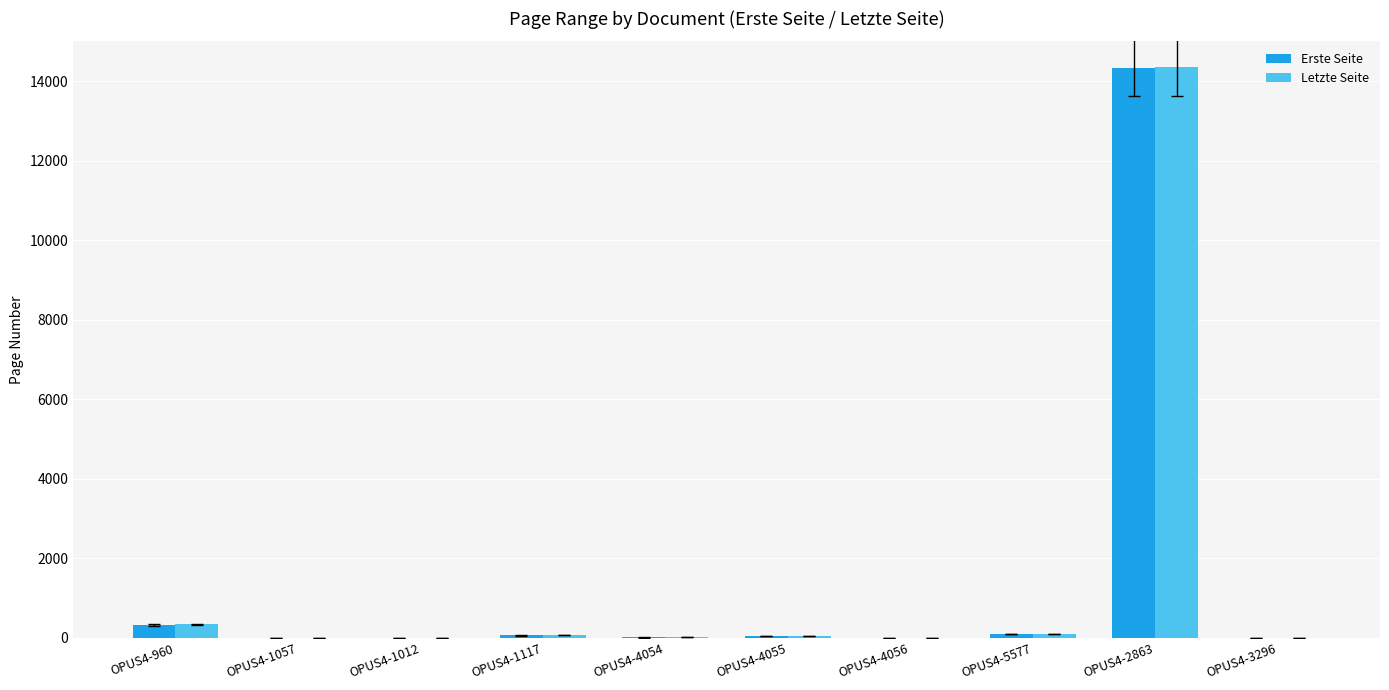

True or false: Erste Seite has a value of 0 at OPUS4-4056.

True